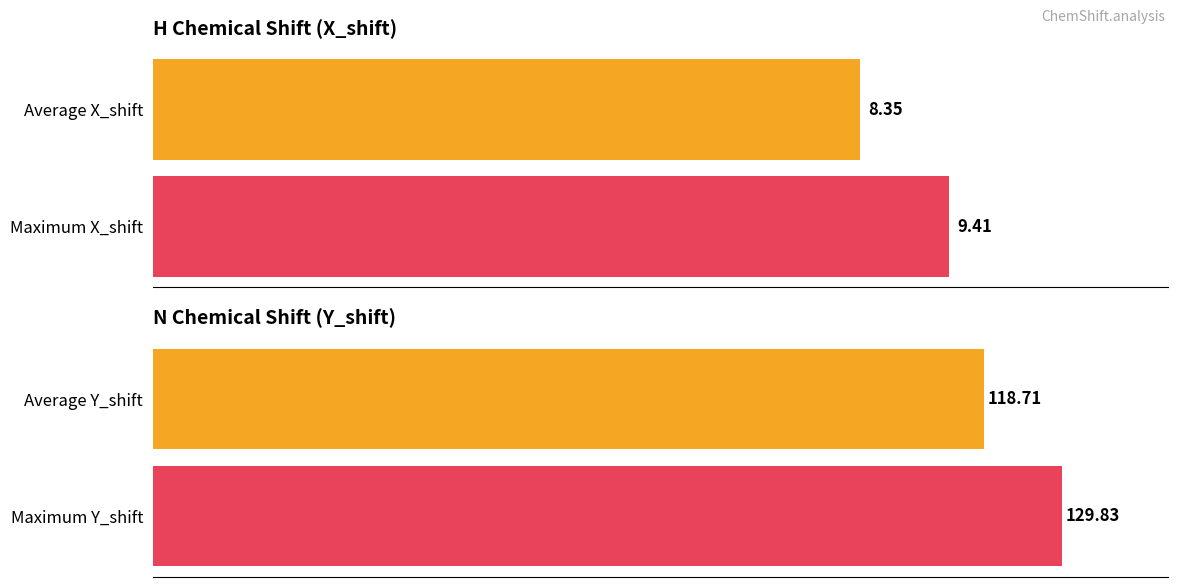

What are all the series names shown in the legend?

X_shift, Y_shift